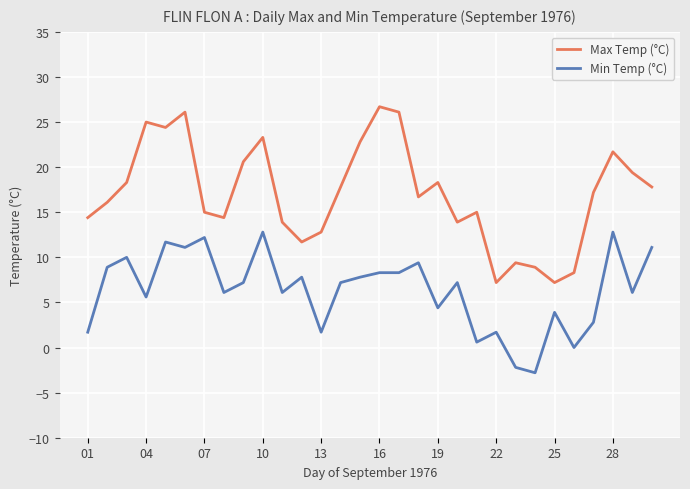

True or false: Min Temp (°C) and Max Temp (°C) cross at least once.

False